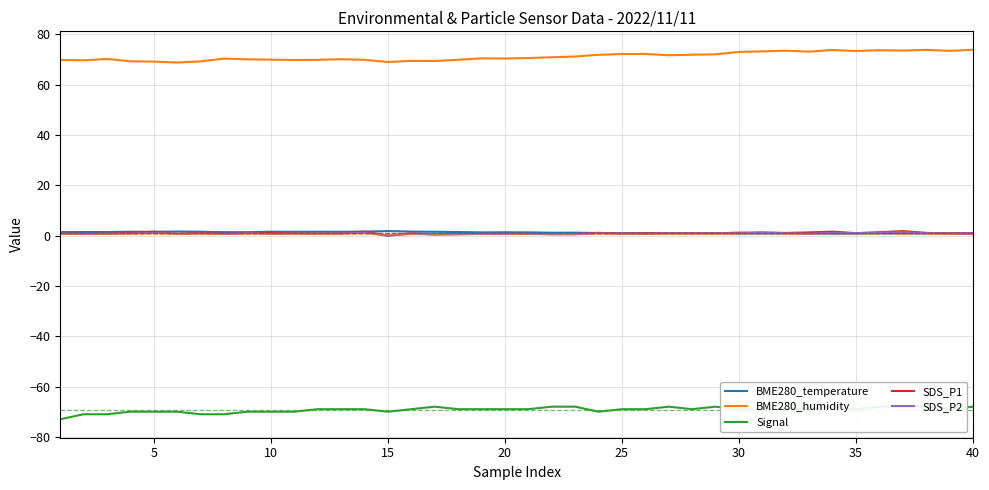

Which series has the widest spread of values?

BME280_humidity